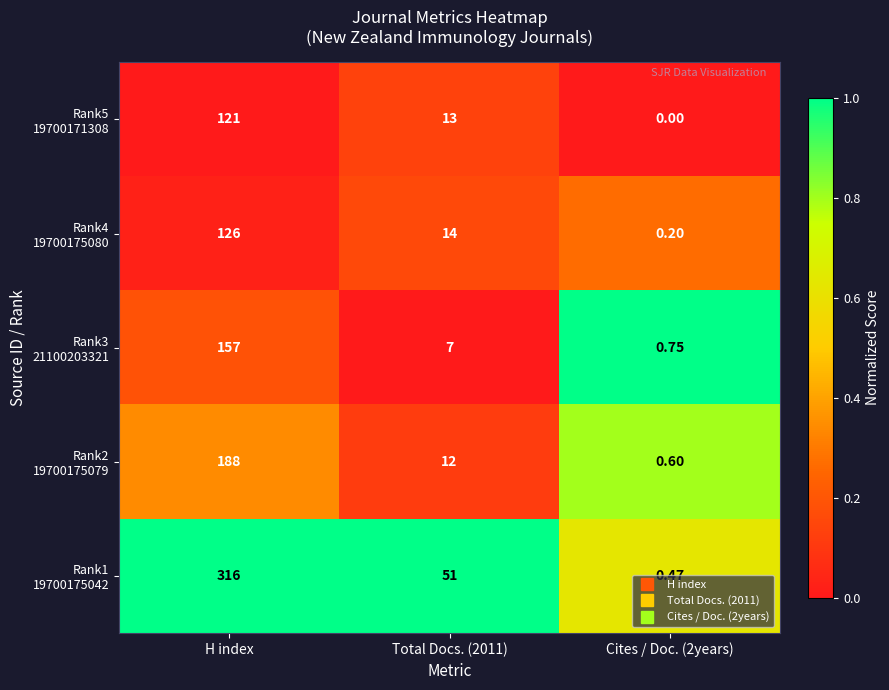

At which category does the chart reach its peak across all series?

H index